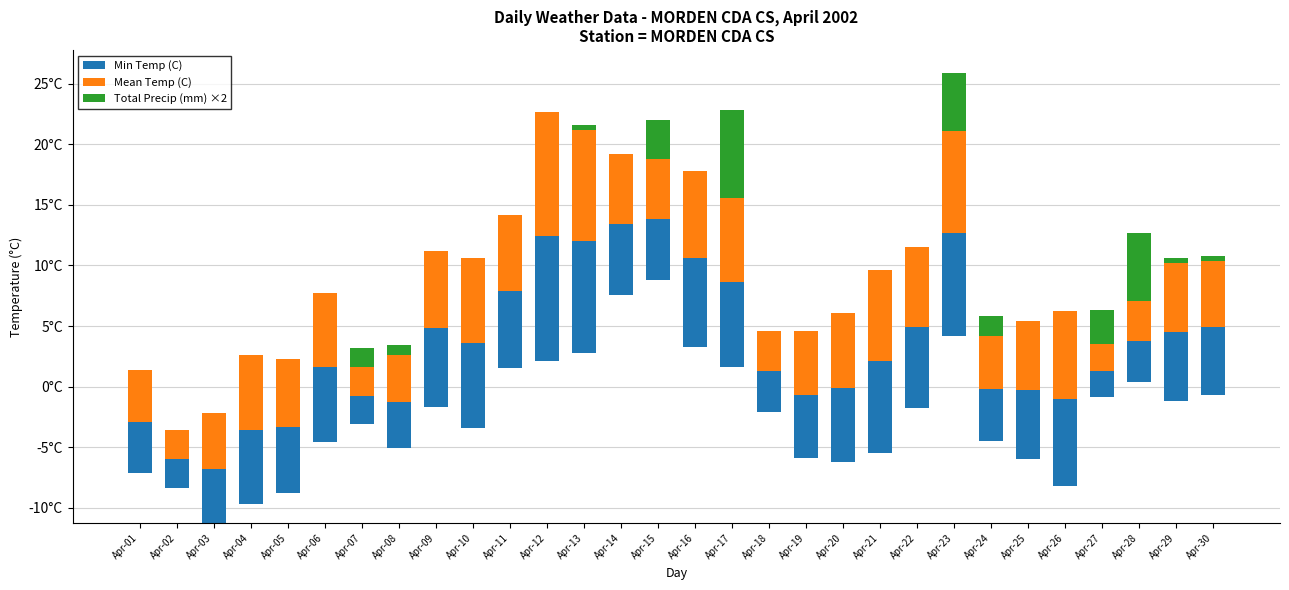

Reading right to left, what are all the values shown in this chart?

Min Temp (C): 5.6	5.7	3.4	2.2	7.2	5.7	4.3	8.5	6.7	7.6	6.1	5.2	3.4	7.0	7.3	5.0	5.8	9.2	10.3	6.4	7.0	6.5	3.8	2.3	6.2	5.5	6.1	4.5	2.4	4.2
Mean Temp (C): 5.5	5.7	3.3	2.2	7.2	5.7	4.4	8.4	6.6	7.5	6.2	5.3	3.3	7.0	7.2	5.0	5.8	9.2	10.3	6.3	7.0	6.4	3.9	2.4	6.1	5.6	6.2	4.6	2.4	4.3
Total Precip (mm) ×2: 0.4	0.4	5.6	2.8	0.0	0.0	1.6	4.8	0.0	0.0	0.0	0.0	0.0	7.2	0.0	3.2	0.0	0.4	0.0	0.0	0.0	0.0	0.8	1.6	0.0	0.0	0.0	0.0	0.0	0.0